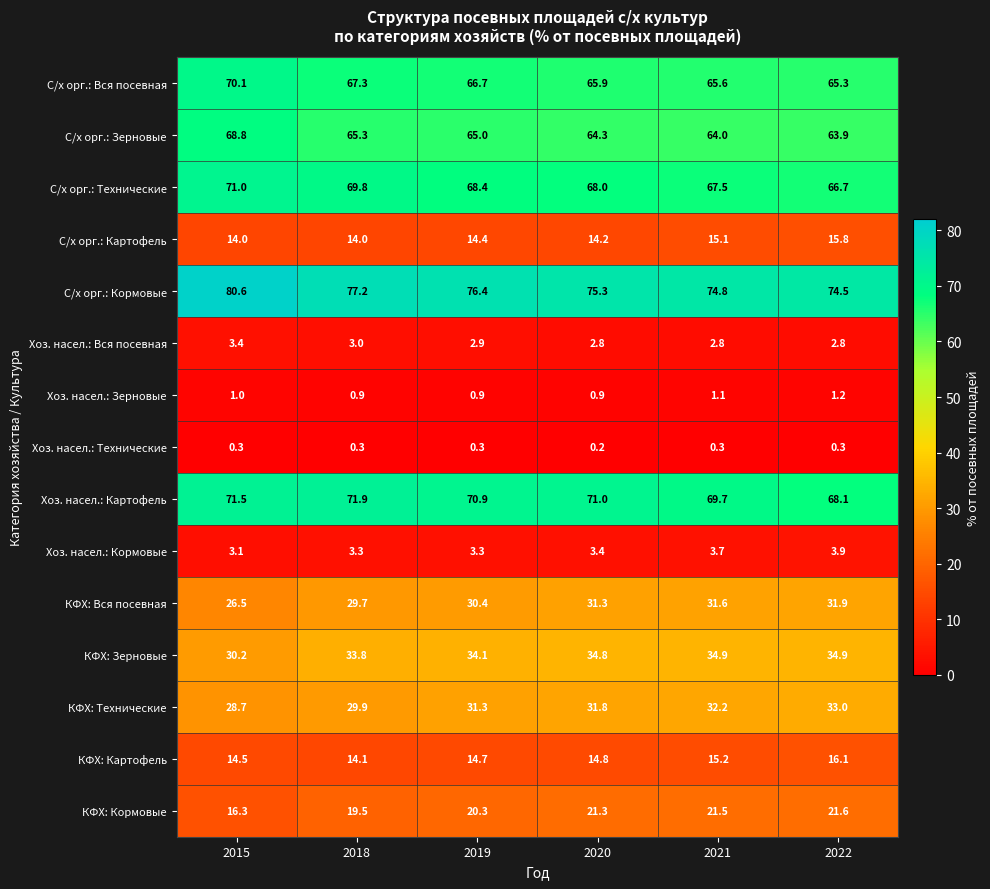

What is the average value of the С/х орг.: Вся посевная series?

66.8